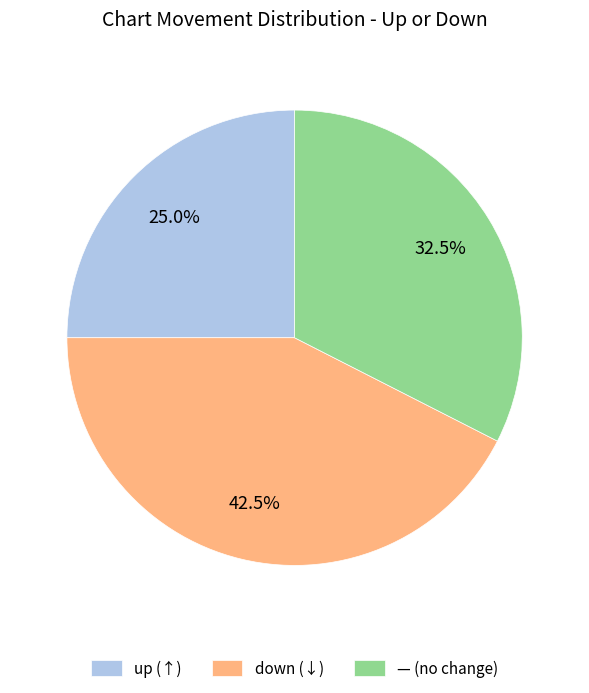

Rank the categories by value from highest to lowest.

down (↓), — (no change), up (↑)